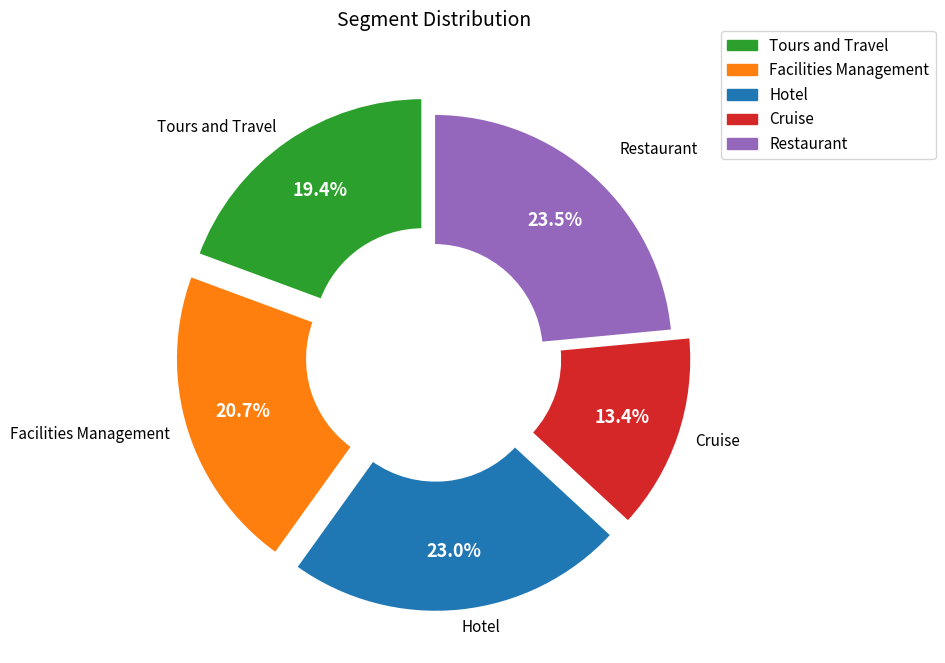

Between Cruise and Facilities Management, which is larger?

Facilities Management